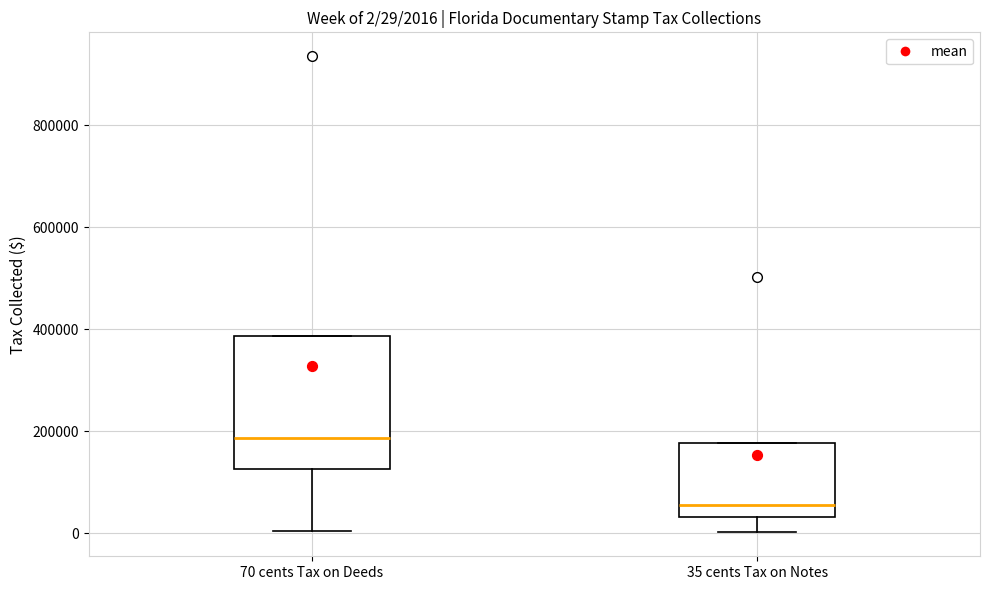

Which box is the tallest, from its lower edge to its upper edge?

70 cents Tax on Deeds